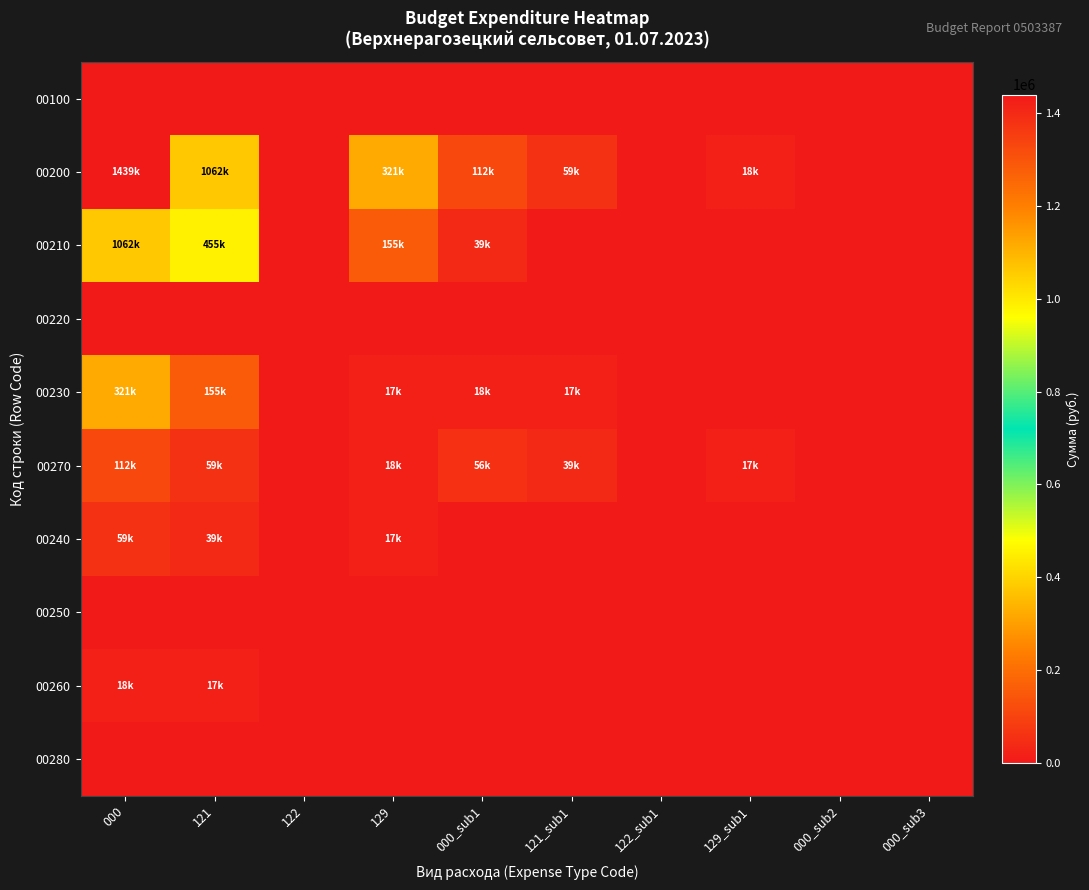

Rank the series at 129_sub1 from lowest to highest value.

00100, 00210, 00220, 00230, 00240, 00250, 00260, 00280, 00270, 00200